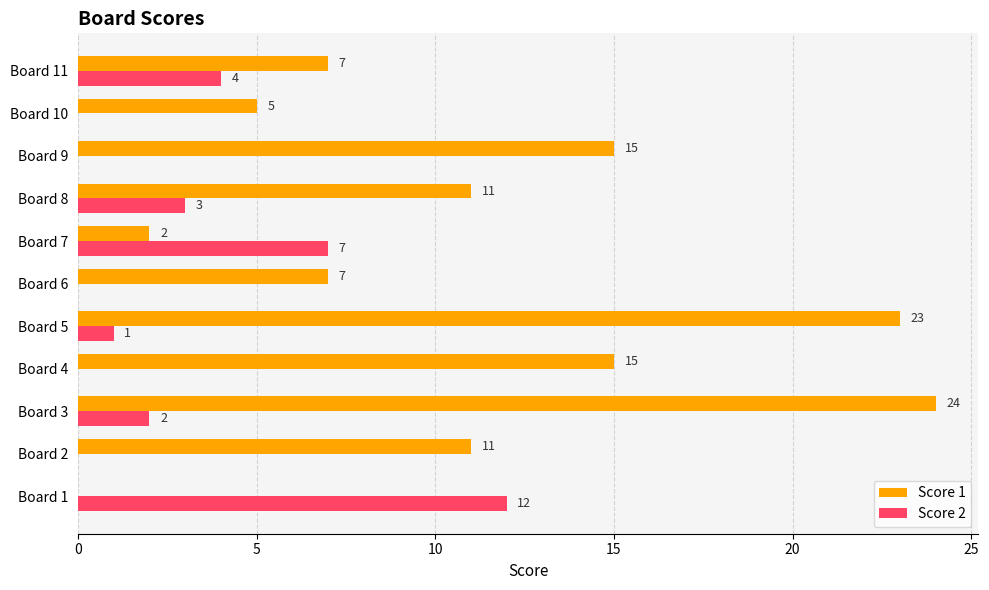

Is the value of Score 2 at Board 7 greater than the value of Score 1 at Board 9?

No